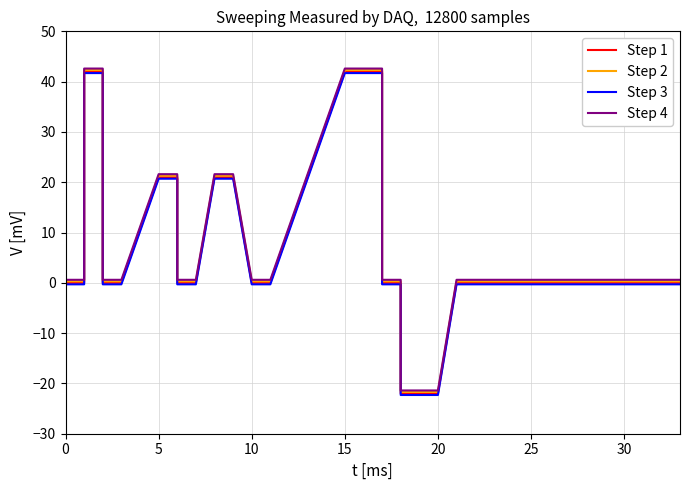

What are all the series names shown in the legend?

Step 1, Step 2, Step 3, Step 4